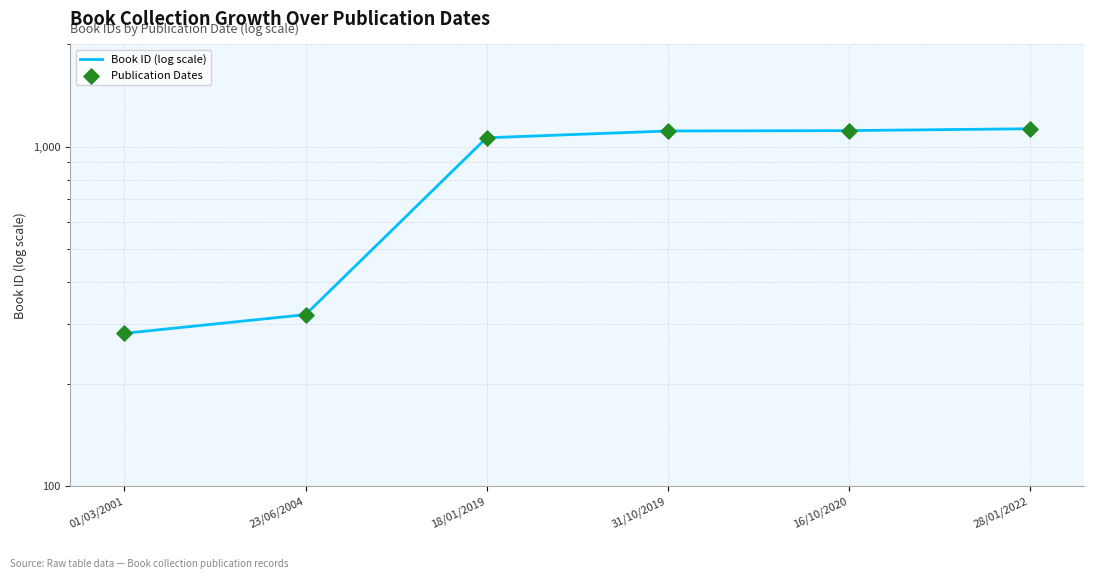

What are all the series names shown in the legend?

Book ID (log scale), Publication Dates